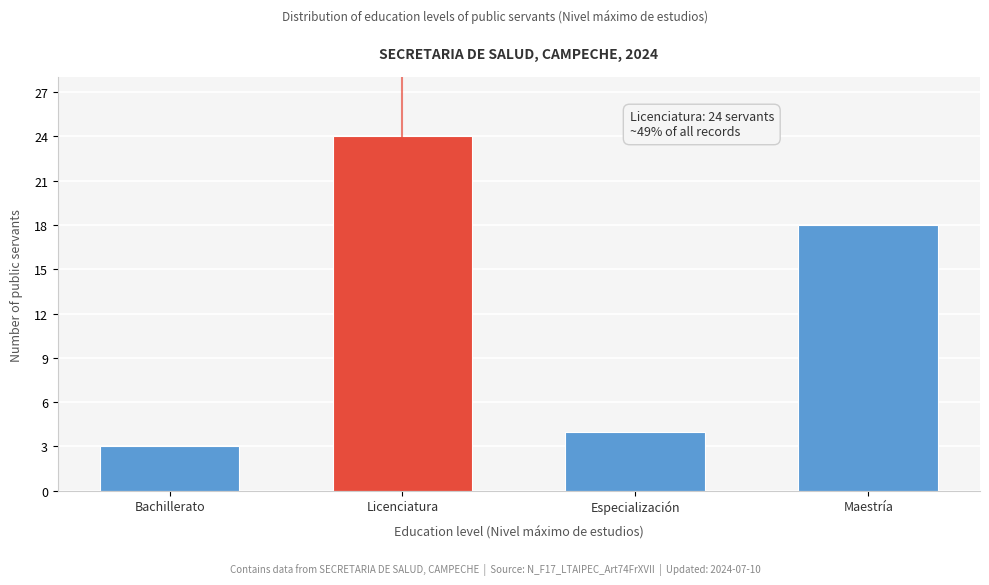

Reading right to left, transcribe all the data shown in this chart.

18	4	24	3